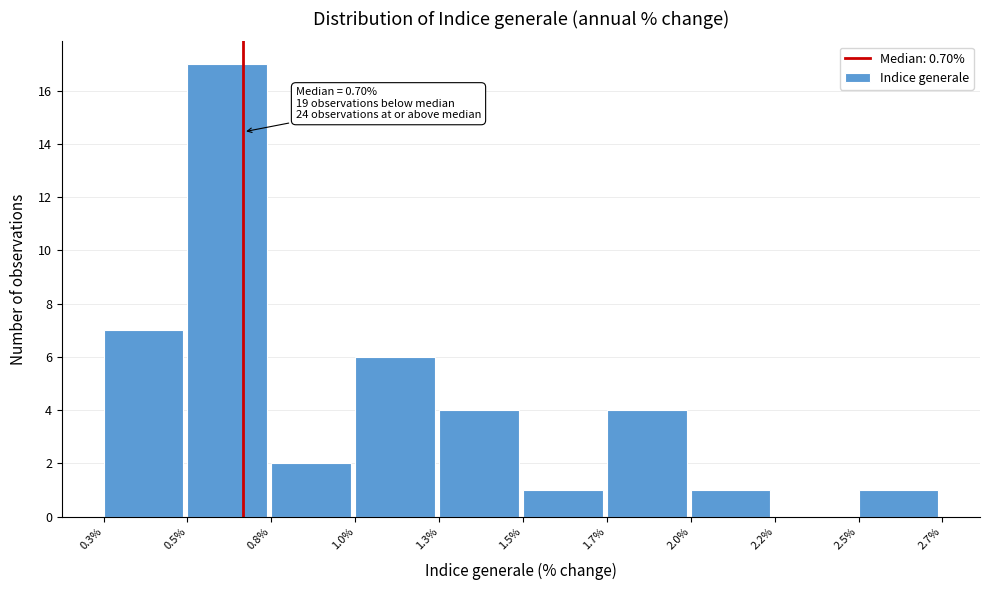

Reading left to right, extract all data points from this chart.

0.3%=7	0.5%=17	0.8%=2	1.0%=6	1.3%=4	1.5%=1	1.7%=4	2.0%=1	2.2%=0	2.5%=1